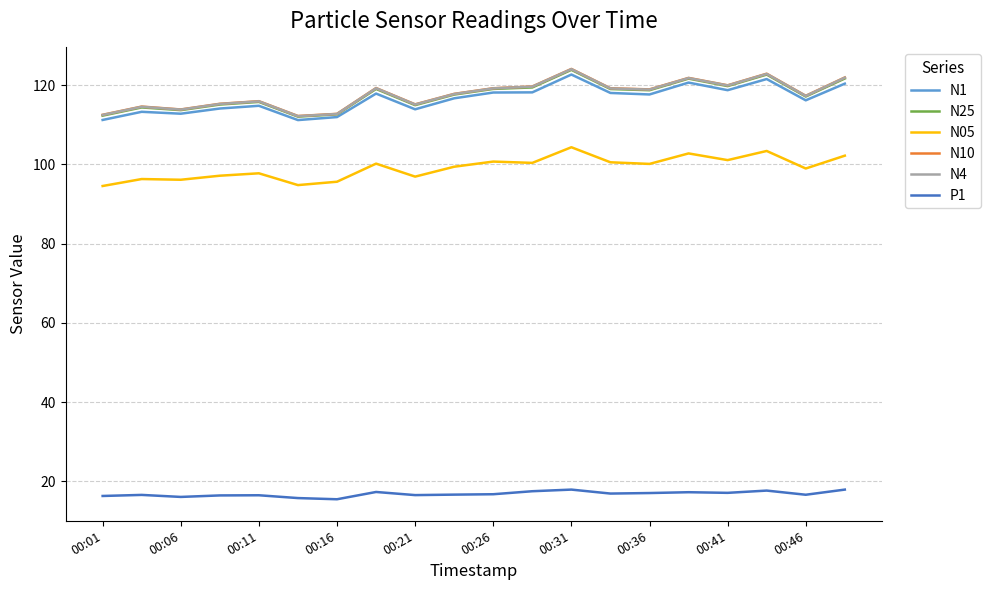

Is this an area chart (filled region under the line)?

No